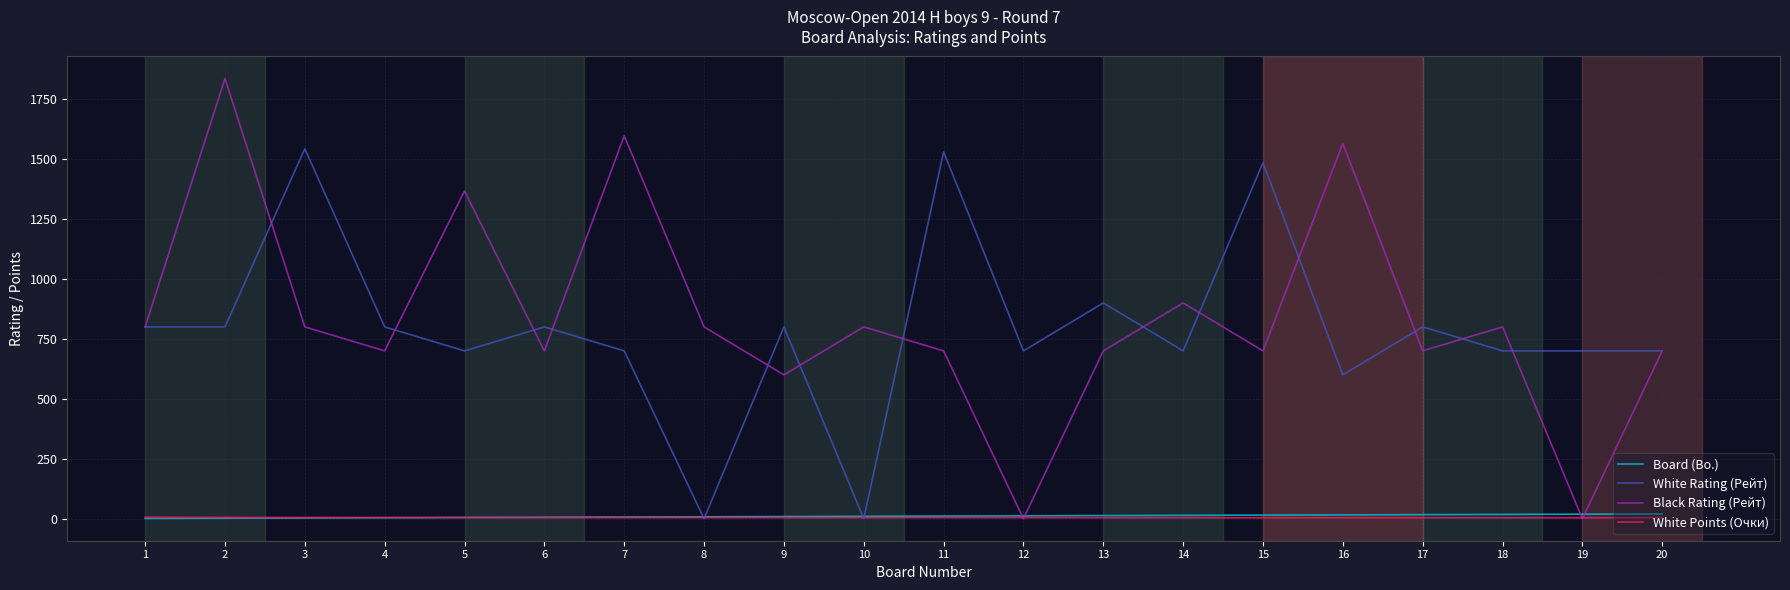

The value of White Rating (Рейт) at 5 is 700.0. True or false?

True